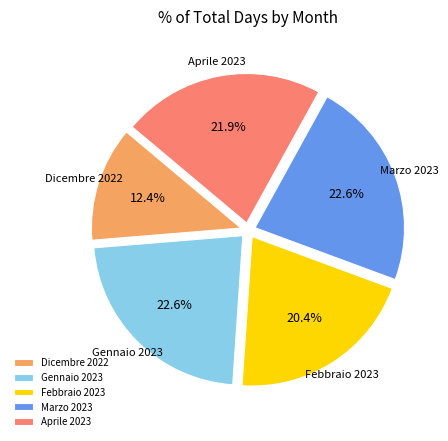

Does Marzo 2023 account for over 50% of the chart?

No